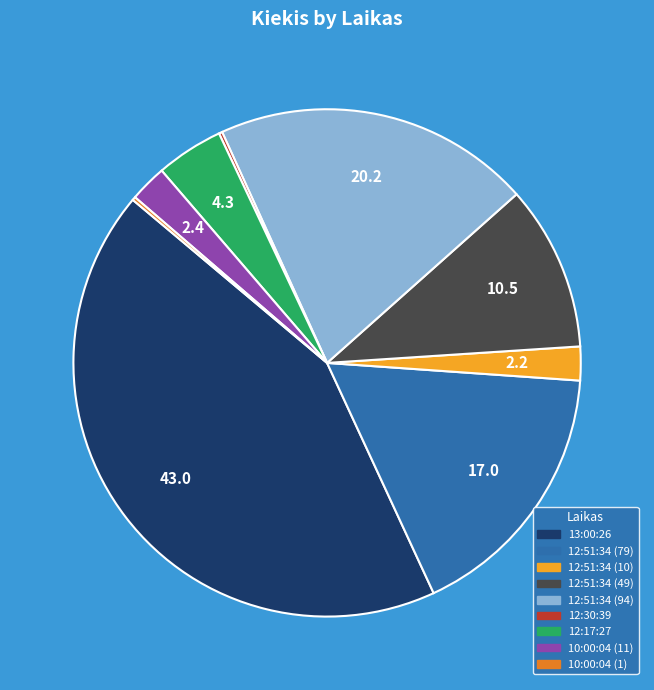

Is the sum of 12:51:34 (94) and 12:17:27 greater than half?

No